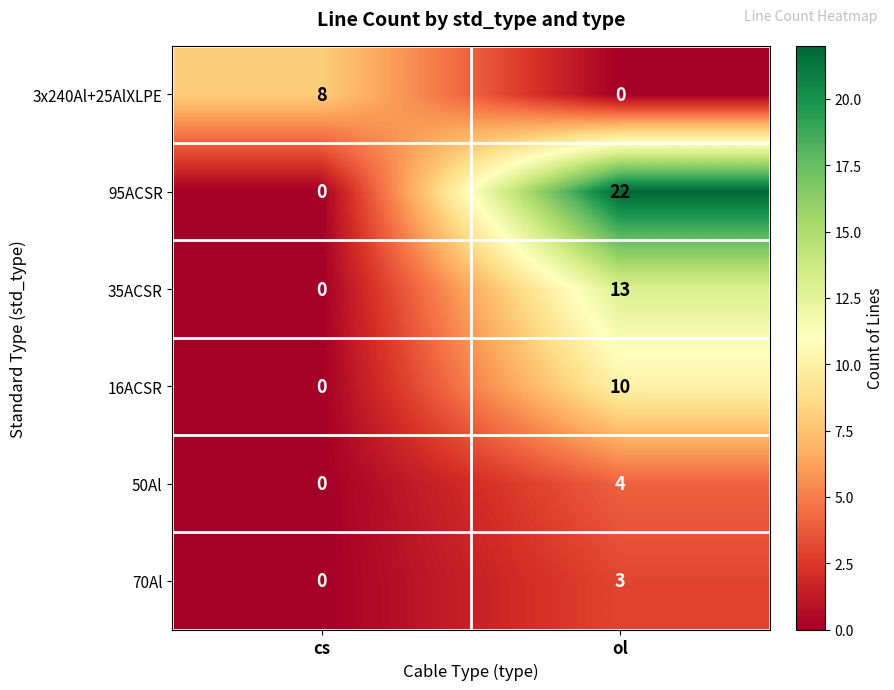

Count the number of categories in the chart.

2